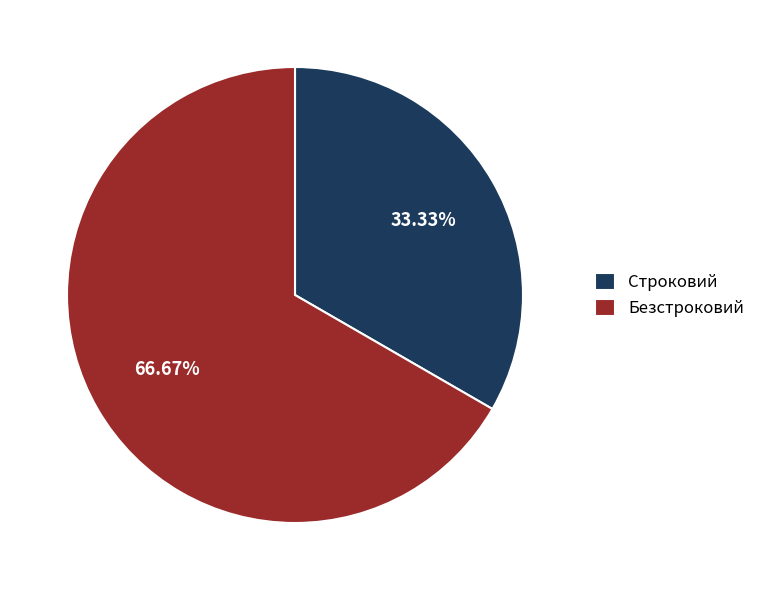

Is it true that Строковий is 45% of the pie?

False